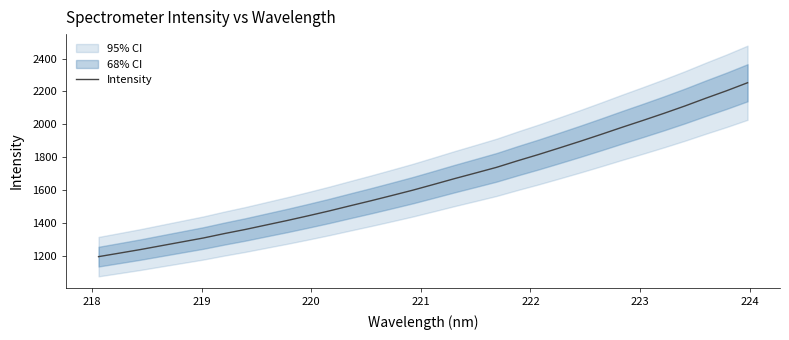

What is the lowest value of the Intensity series?

1196.9